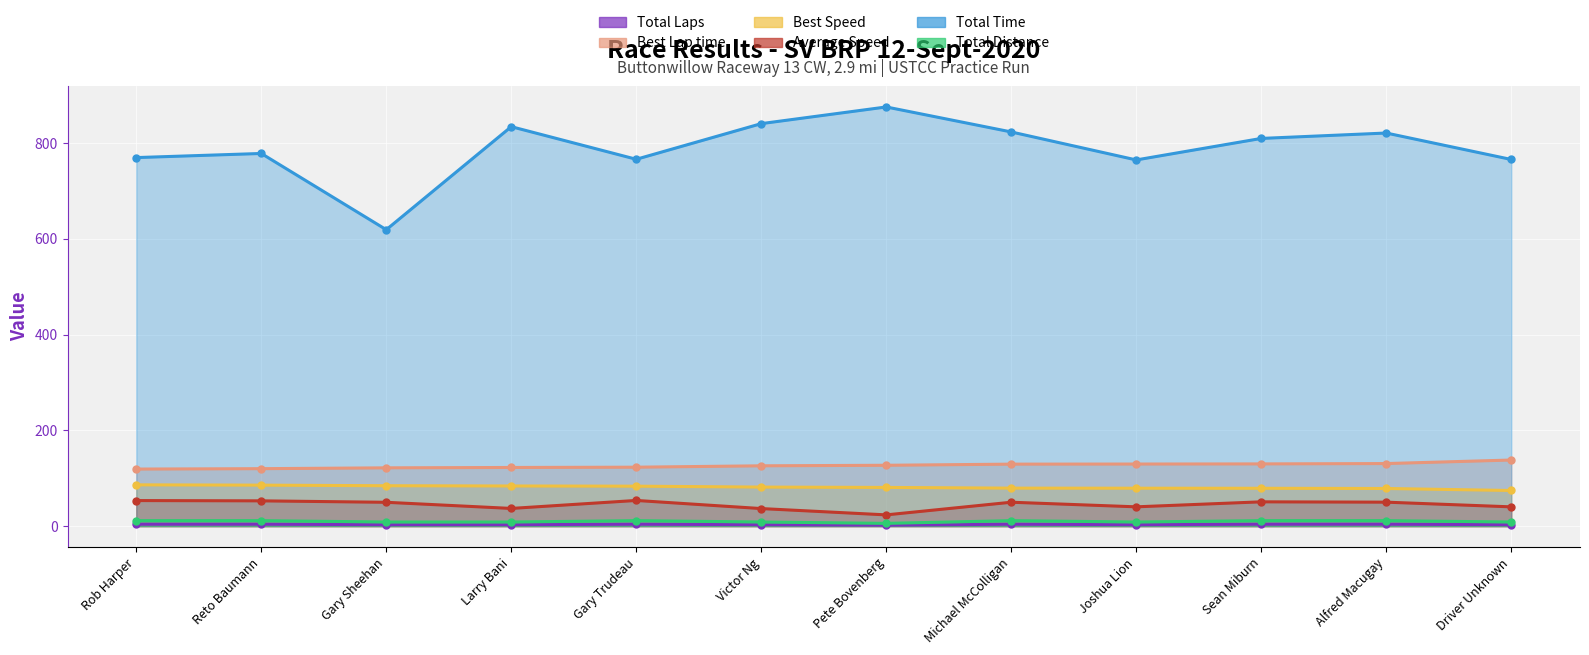

The Best Lap time series shows 230.4 at Sean Miburn. True or false?

False